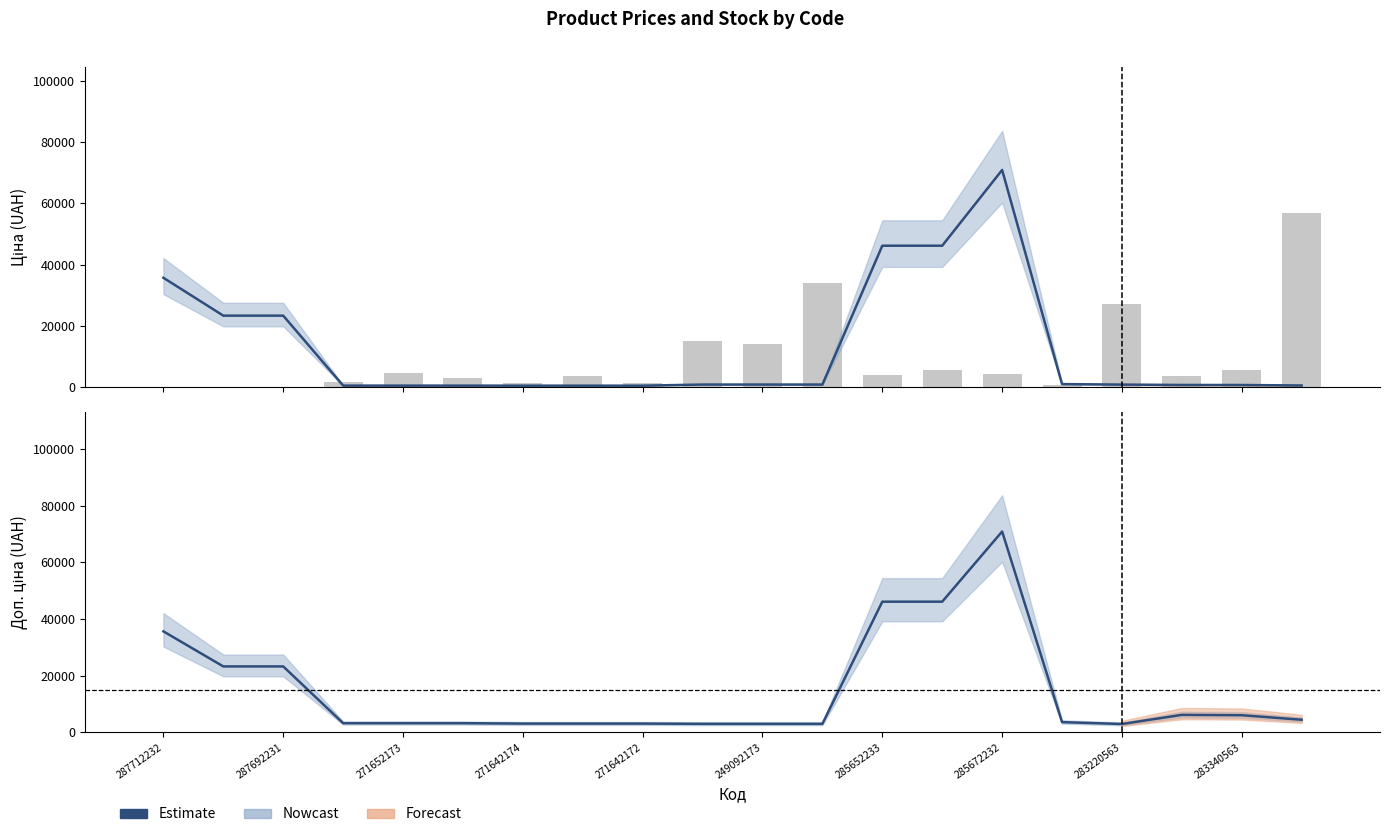

The value of Estimate at 287712232 is 35659.4. True or false?

True